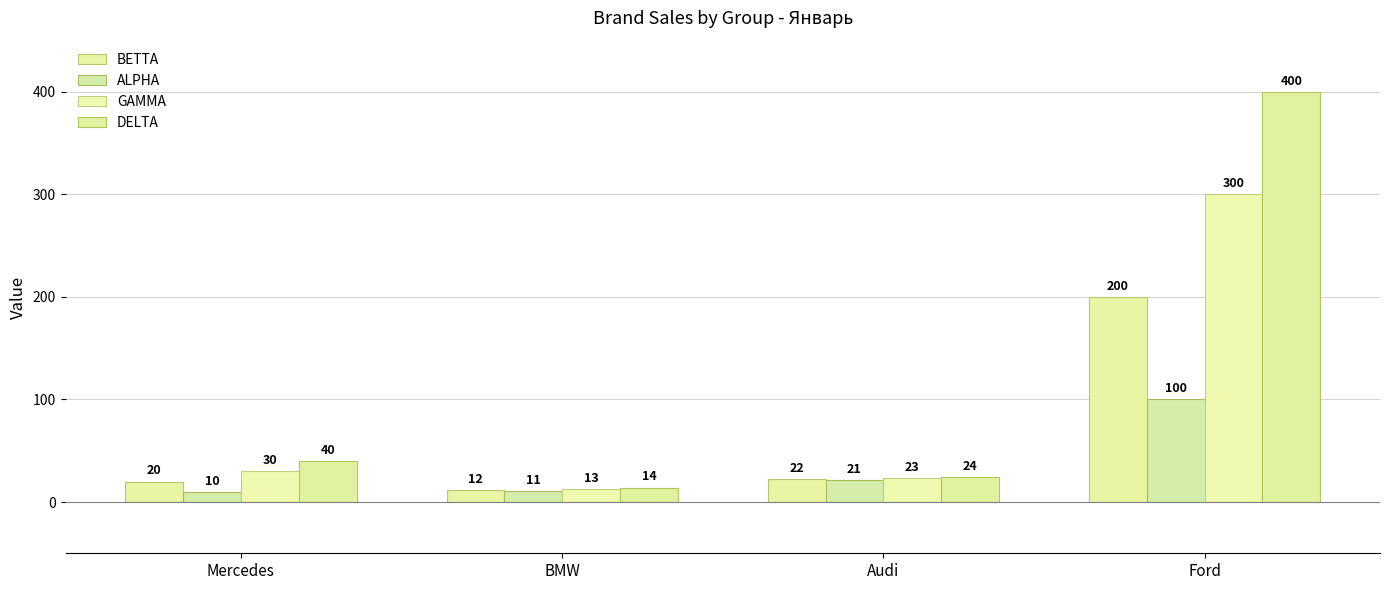

What is the lowest value of the ALPHA series?

10